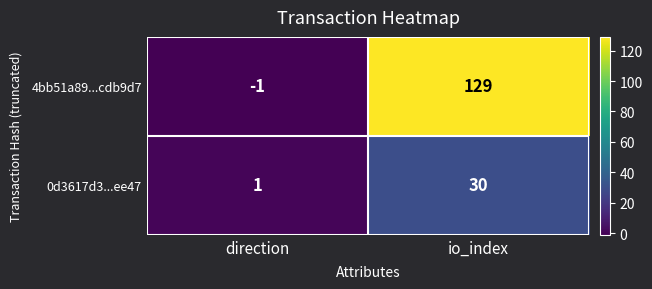

List the labels in order of 4bb51a89...cdb9d7 value, largest first.

io_index, direction